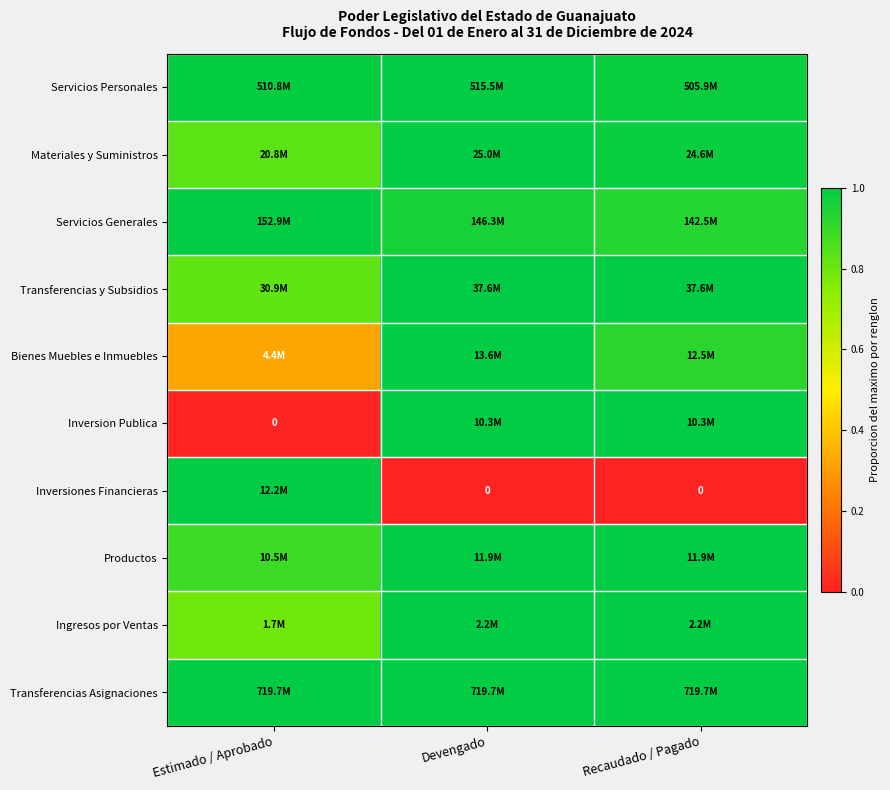

What is the spread (max minus min) of values at Devengado?

1.0